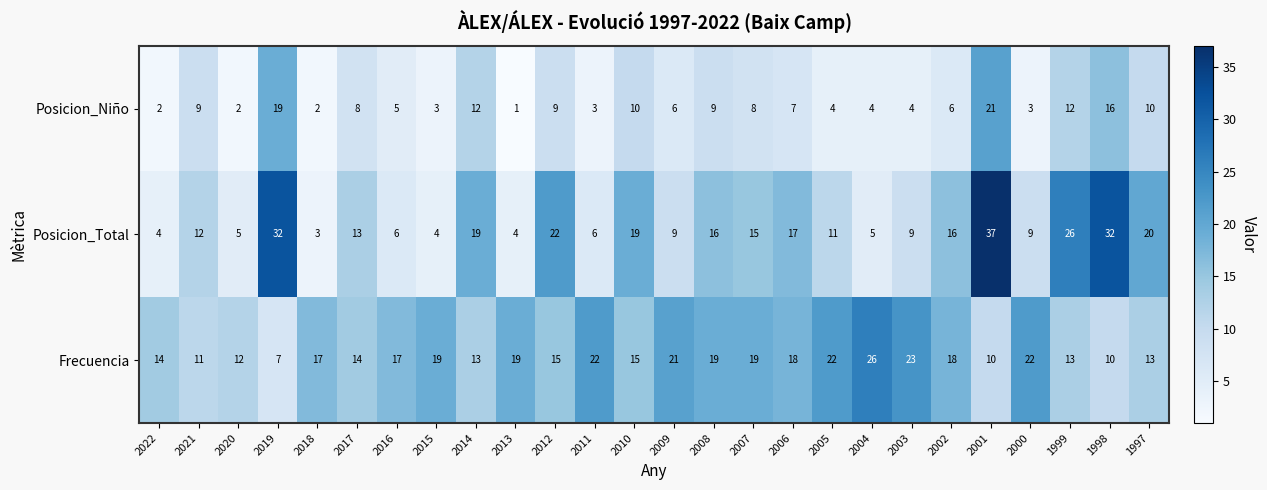

What is the total value across all series at 1998?

58